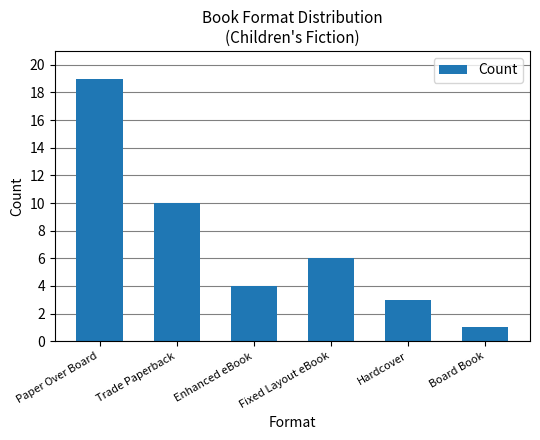

What is the sum of the values at Hardcover and Board Book?

4